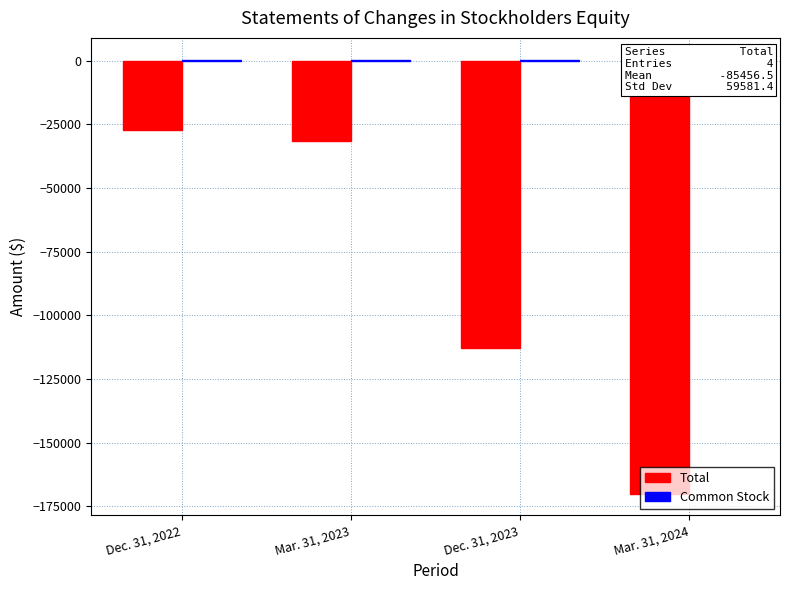

What is the sum of the Common Stock values at Mar. 31, 2023 and Dec. 31, 2022?

1000